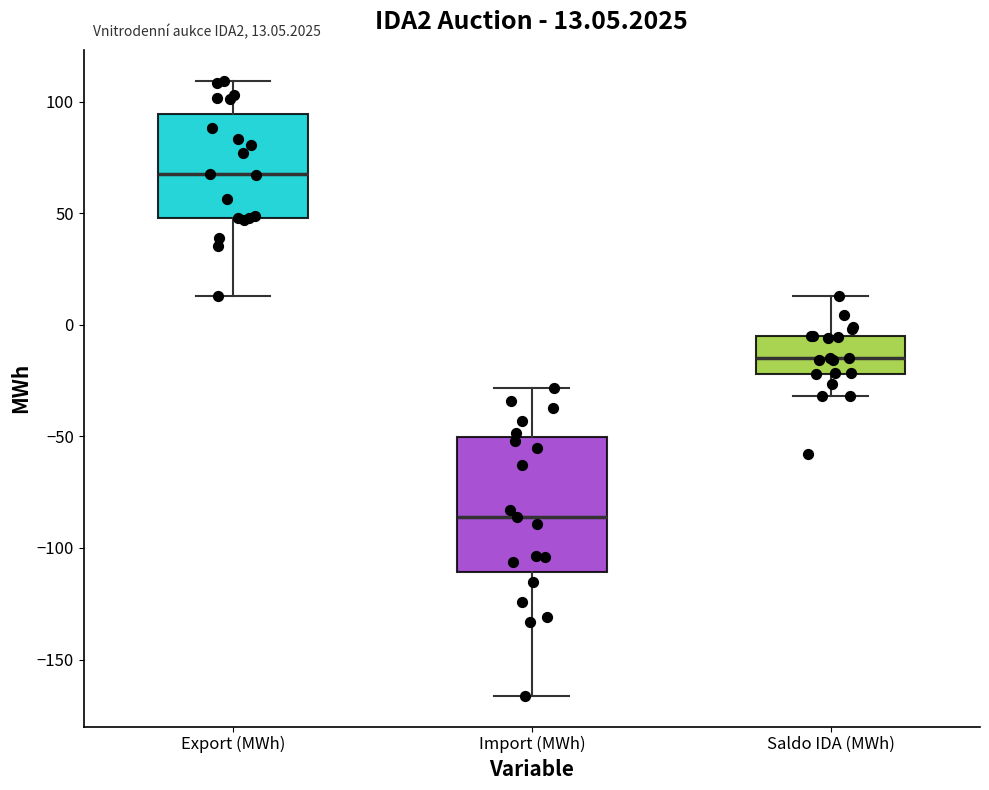

Comparing the boxes themselves (not the whiskers), which one is the tallest?

Import (MWh)